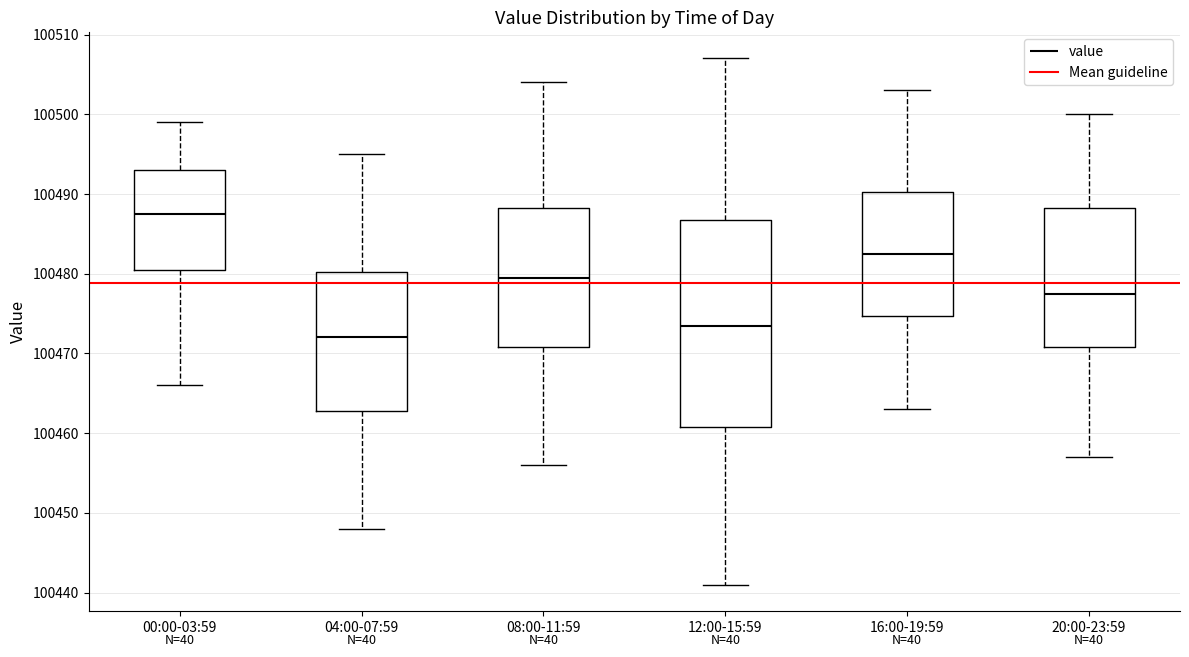

Which box is the tallest, from its lower edge to its upper edge?

12:00-15:59